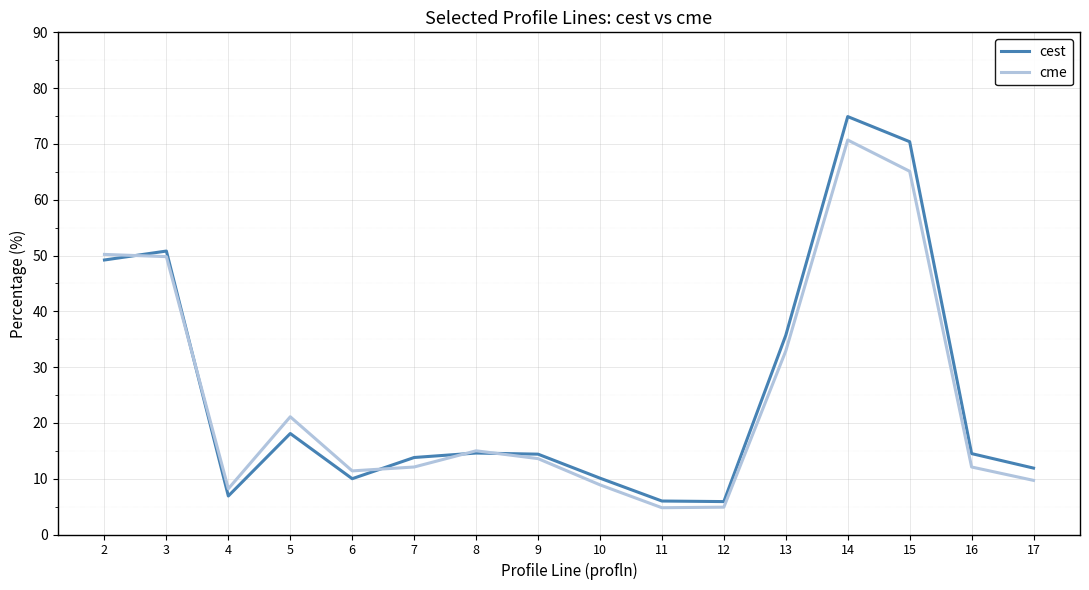

Where do cme and cest first cross each other?

2 and 3